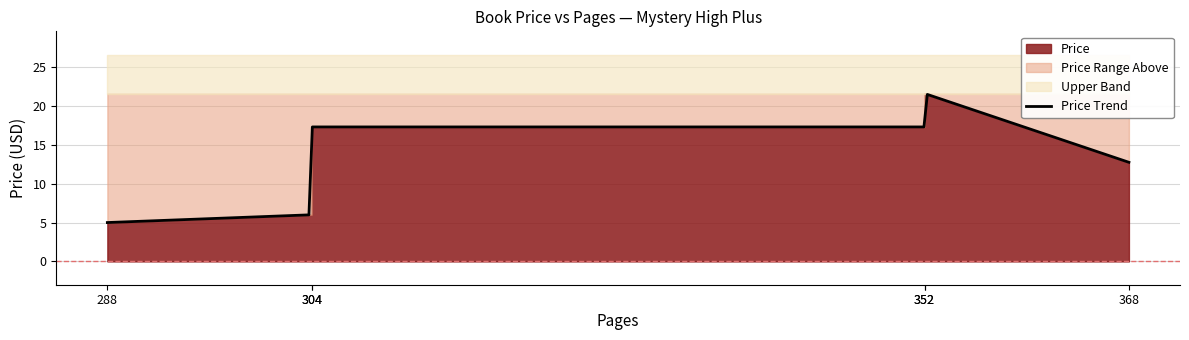

What is the smallest value displayed?

5.0